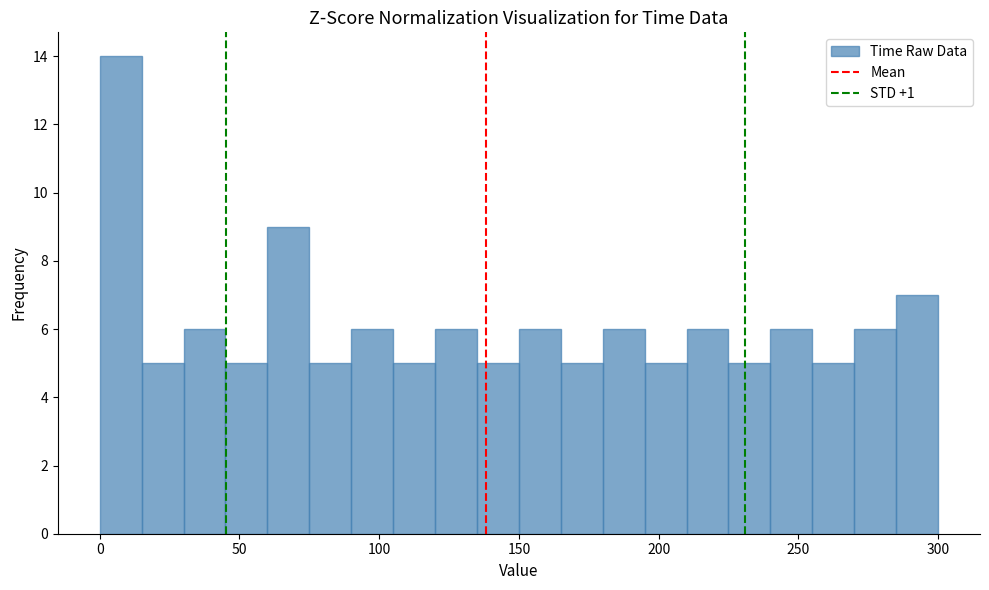

Read against the x-axis, roughly where is the centre of the tallest bar?

10